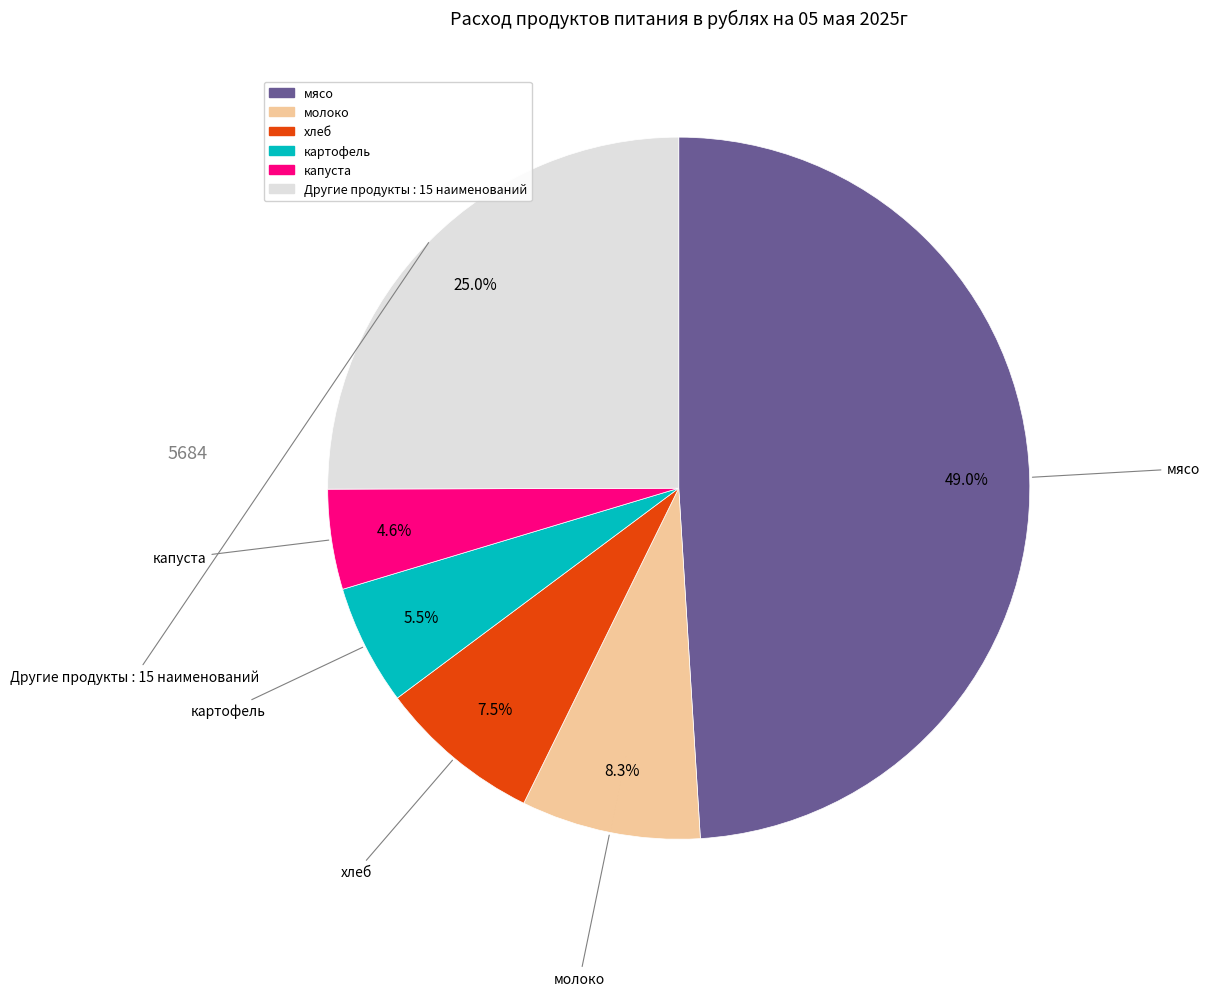

Is there a majority slice in this chart?

No